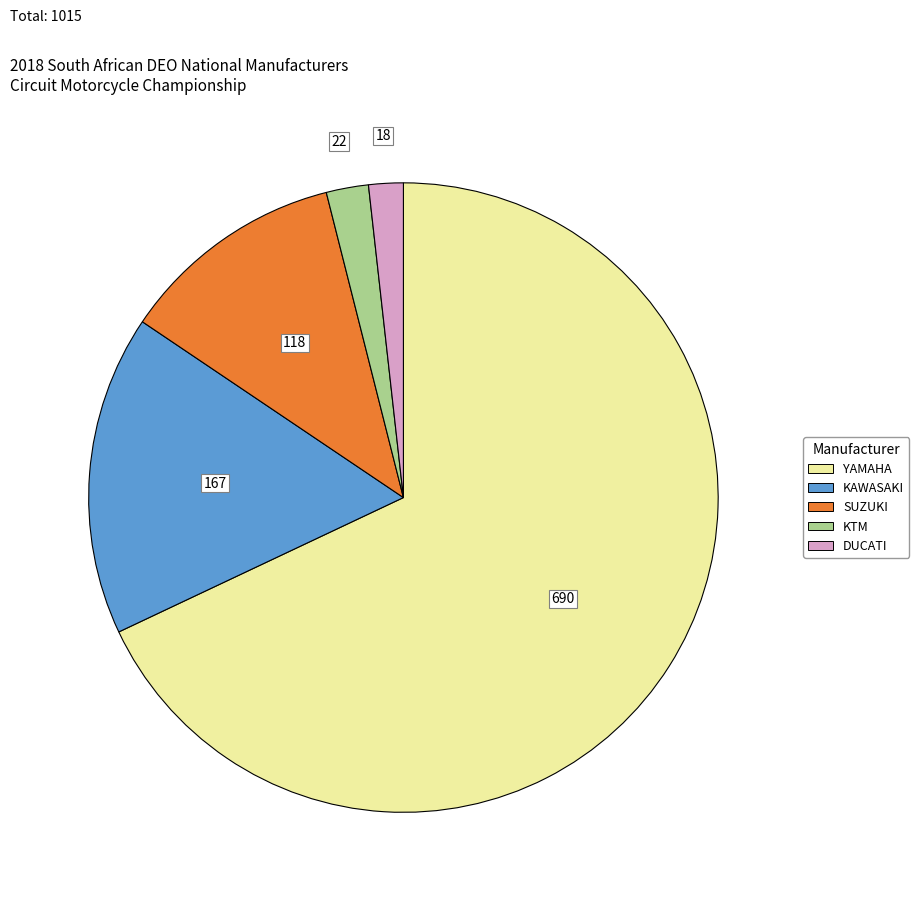

Is there a majority slice in this chart?

Yes